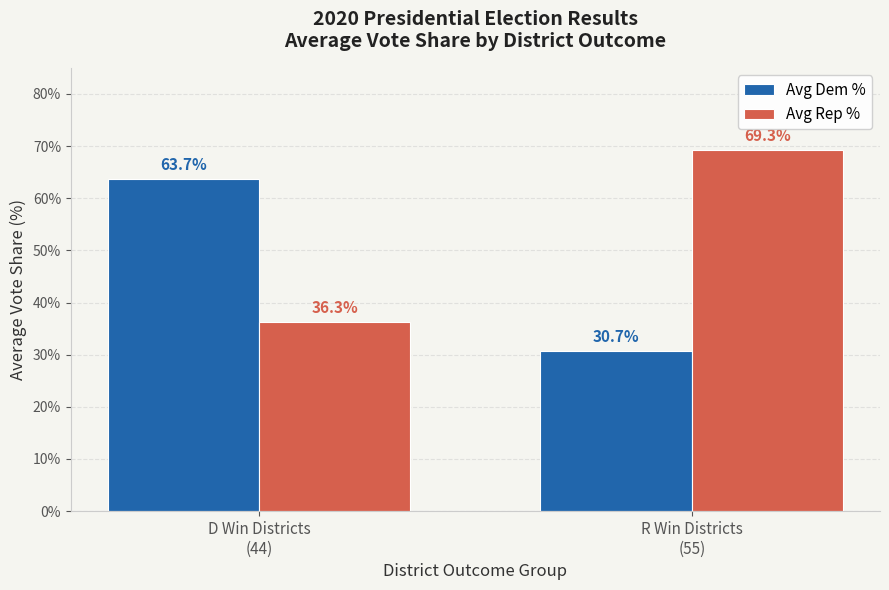

What position from the right is R Win Districts
(55)?

1